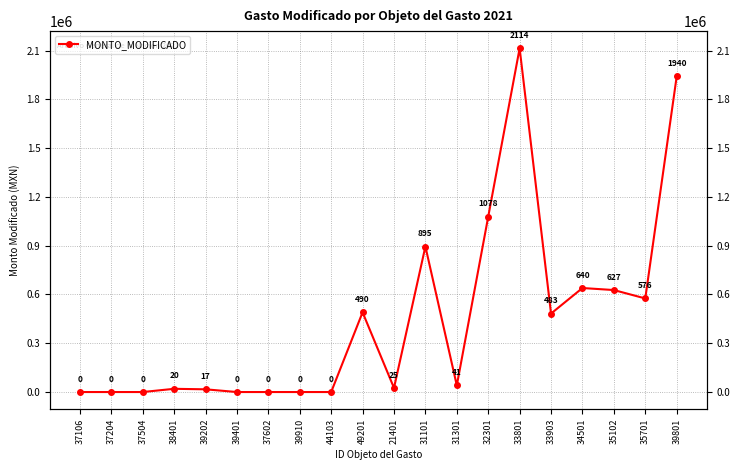

What is the approximate value at 34501?

639643